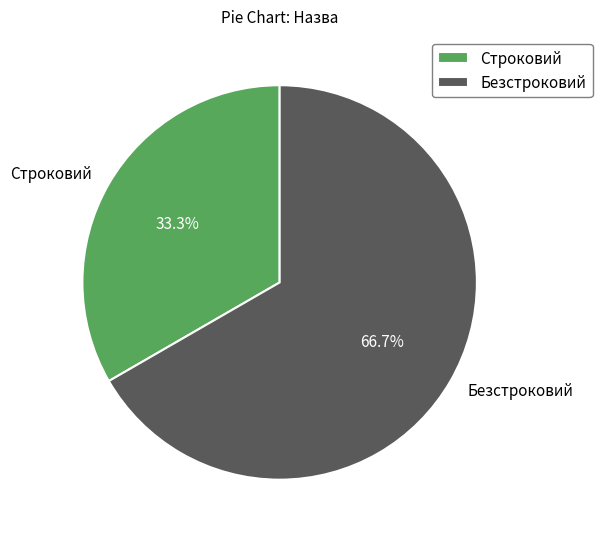

Is Строковий the majority of the pie?

No